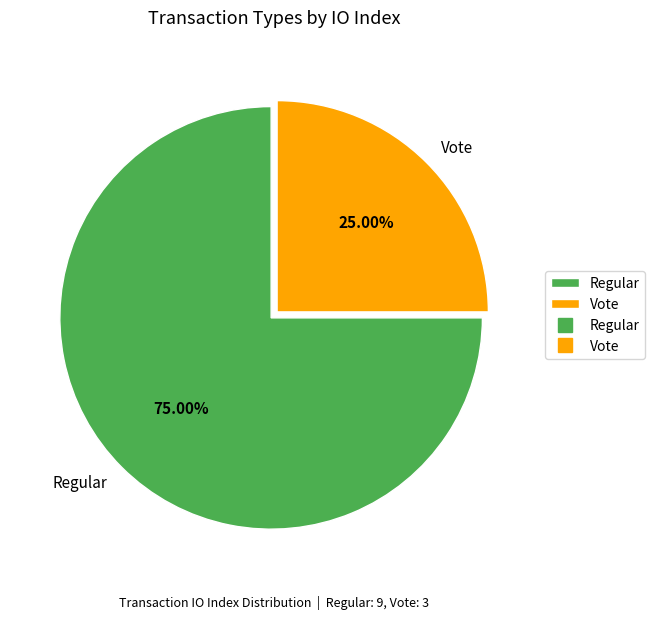

What is the ratio of the value at Vote to the value at Regular?

0.3